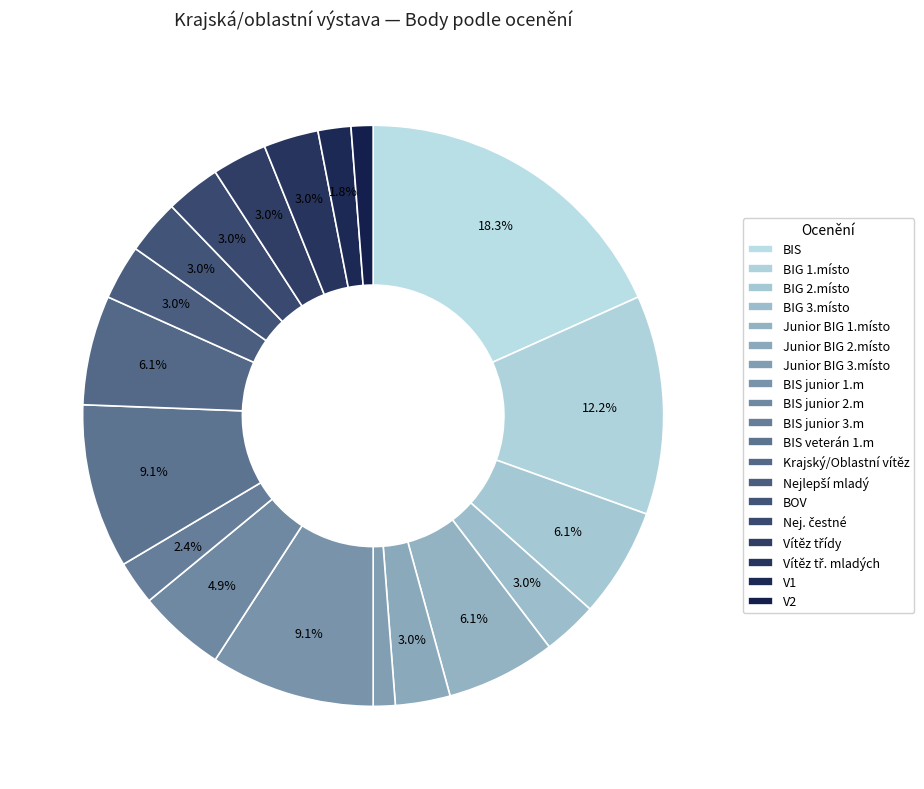

Does BIS junior 3.m account for over 50% of the chart?

No